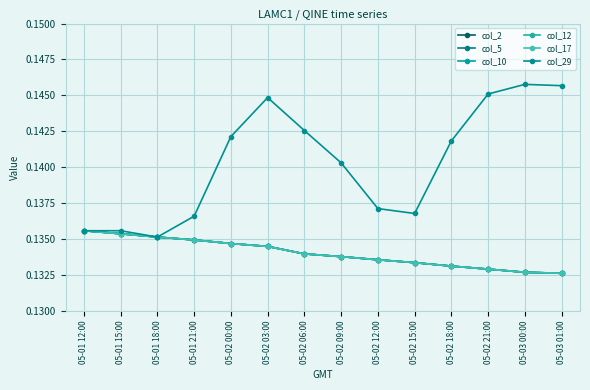

What is the label of the 12th point from the right?

05-01 18:00